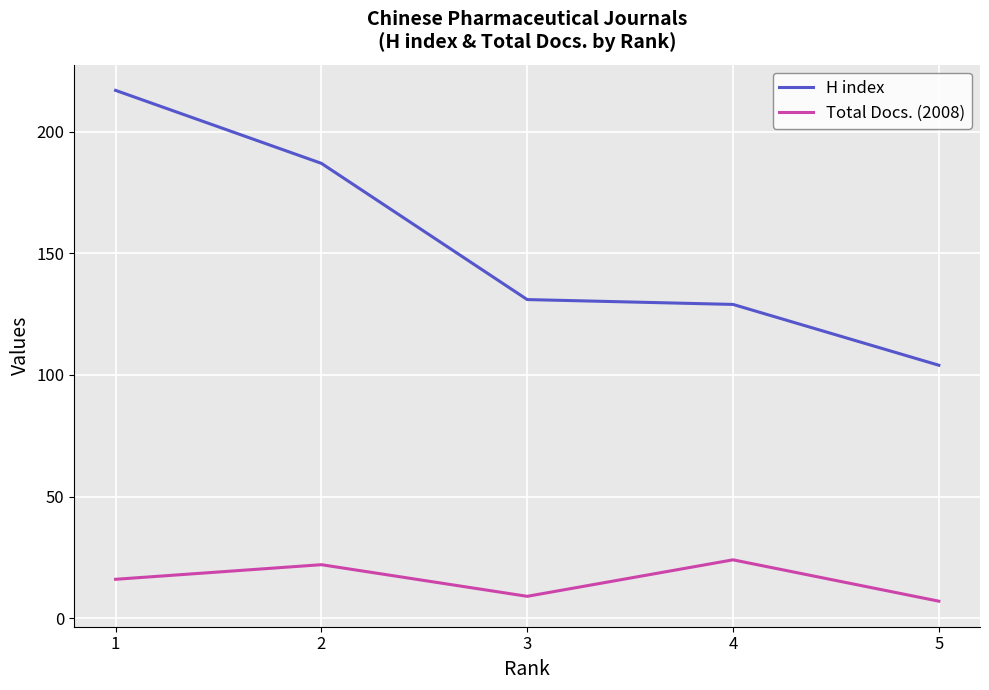

What is the lowest value of the Total Docs. (2008) series?

7